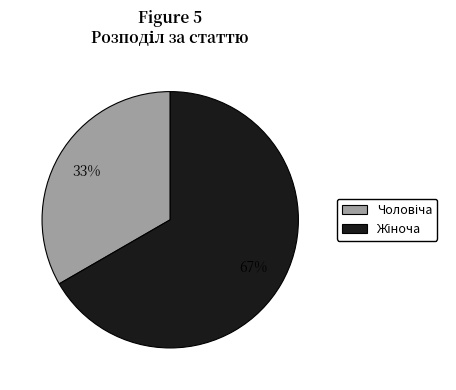

To the nearest percent, what is the average slice percentage?

50%